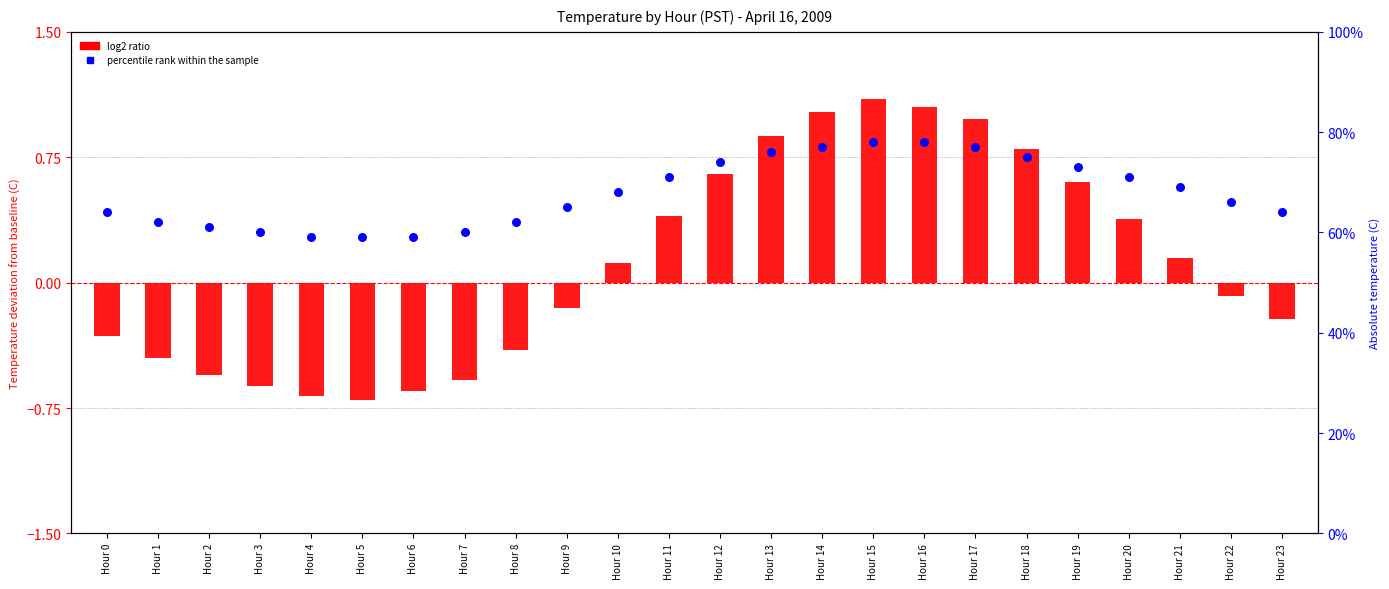

What is the change in value from Hour 11 to Hour 18?

+0.4